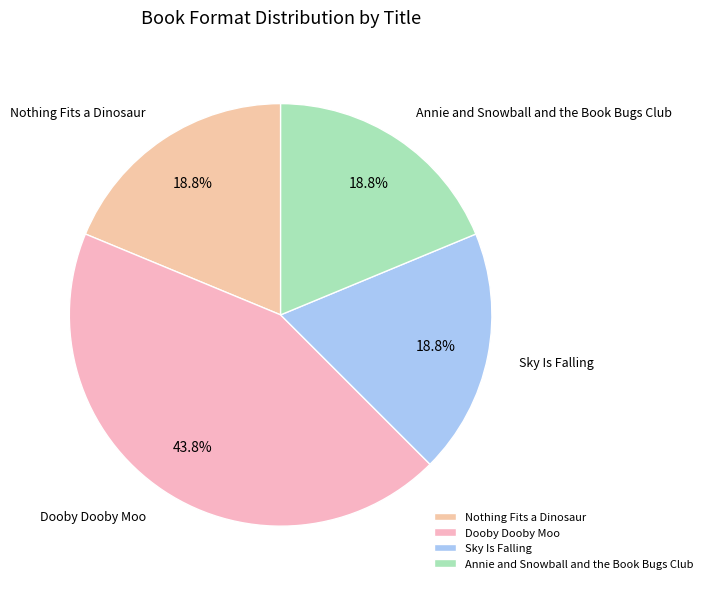

Is it true that Annie and Snowball and the Book Bugs Club is 19% of the pie?

True